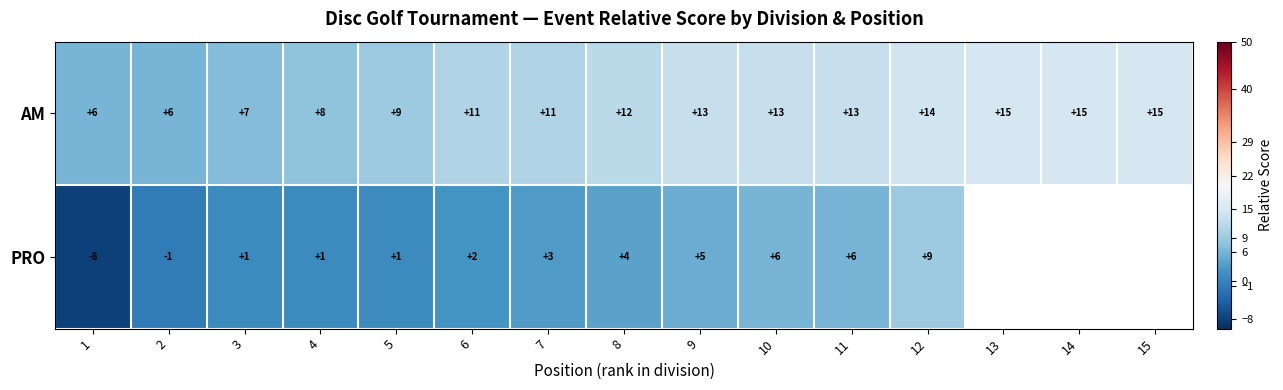

What is the sum of the AM values at 12 and 3?

21